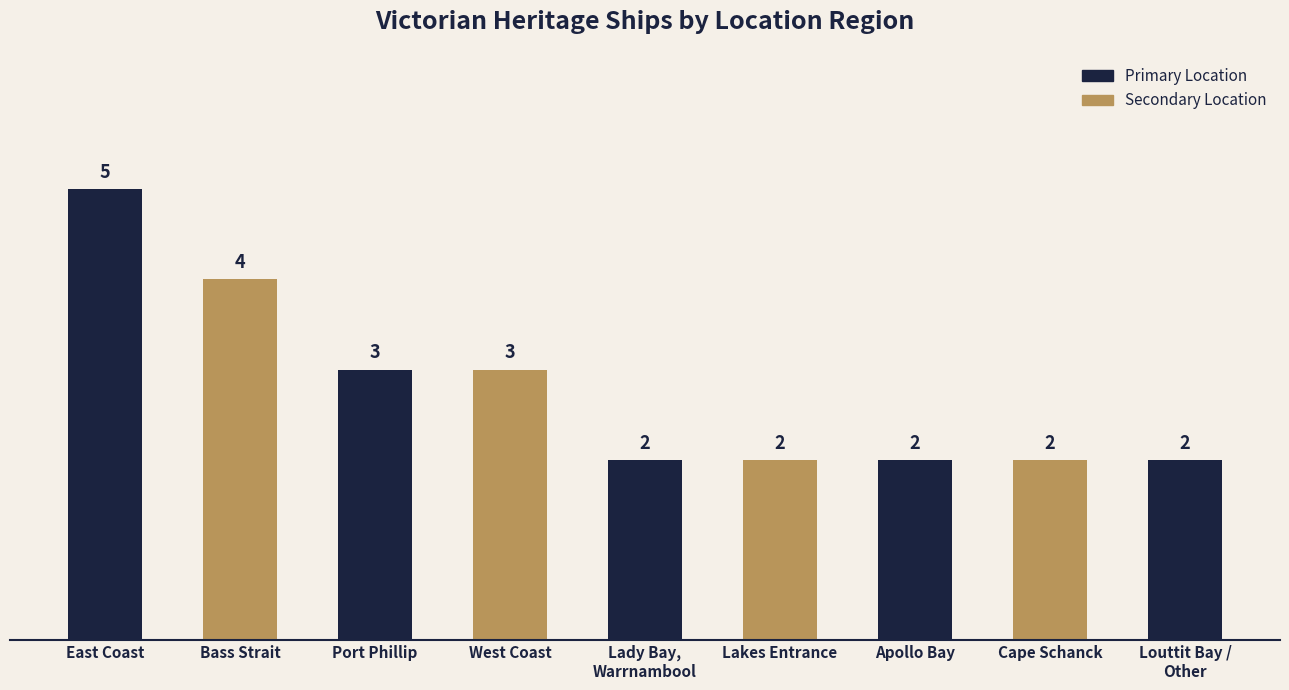

What is the sum of the values at Cape Schanck and Lakes Entrance?

4